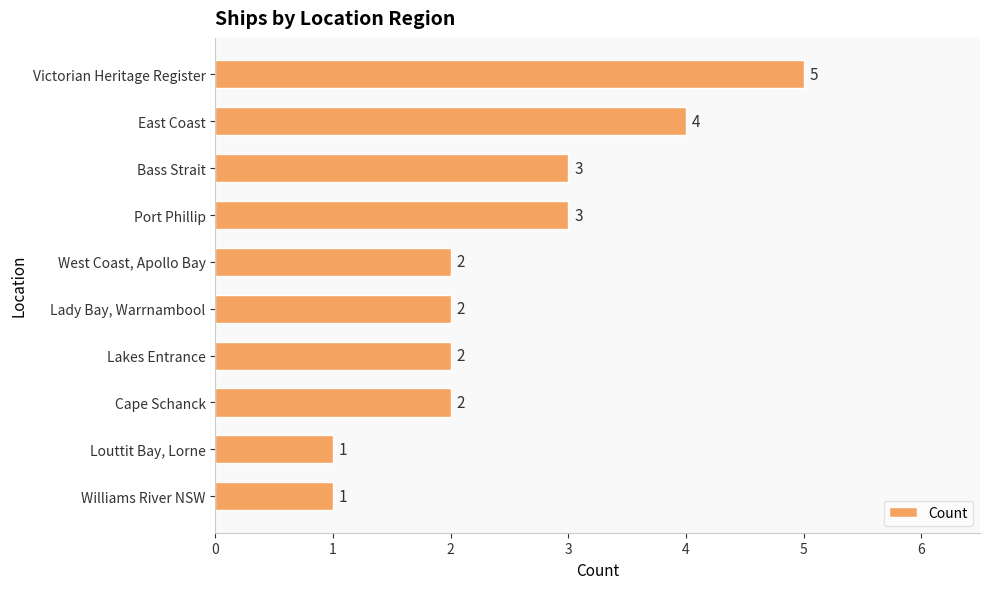

What is the minimum value shown in the chart?

1